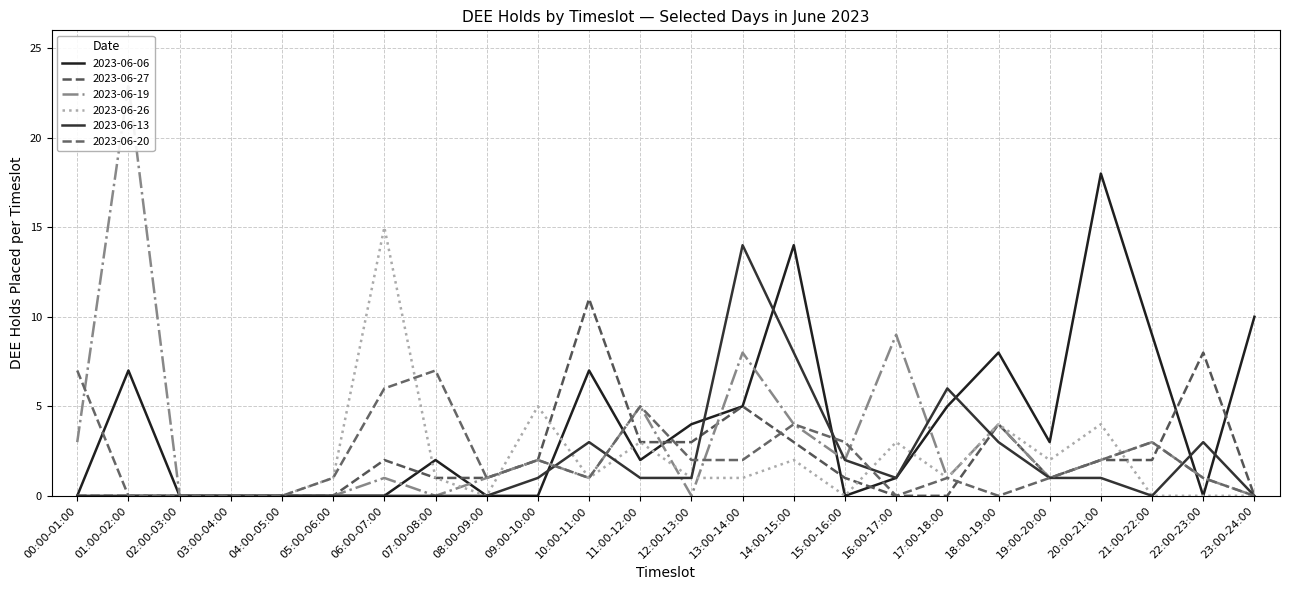

Reading left to right, extract all data points from this chart.

2023-06-06: 0	7	0	0	0	0	0	2	0	0	7	2	4	5	14	0	1	5	8	3	18	9	0	10
2023-06-27: 0	0	0	0	0	0	2	1	1	2	11	3	3	5	3	1	0	0	4	1	2	2	8	0
2023-06-19: 3	23	0	0	0	0	1	0	1	2	1	5	0	8	4	2	9	1	4	1	2	3	1	0
2023-06-26: 0	0	0	0	0	1	15	1	0	5	1	3	1	1	2	0	3	1	4	2	4	0	0	0
2023-06-13: 0	0	0	0	0	0	0	0	0	1	3	1	1	14	8	2	1	6	3	1	1	0	3	0
2023-06-20: 7	0	0	0	0	1	6	7	1	2	1	5	2	2	4	3	0	1	0	1	2	3	1	0